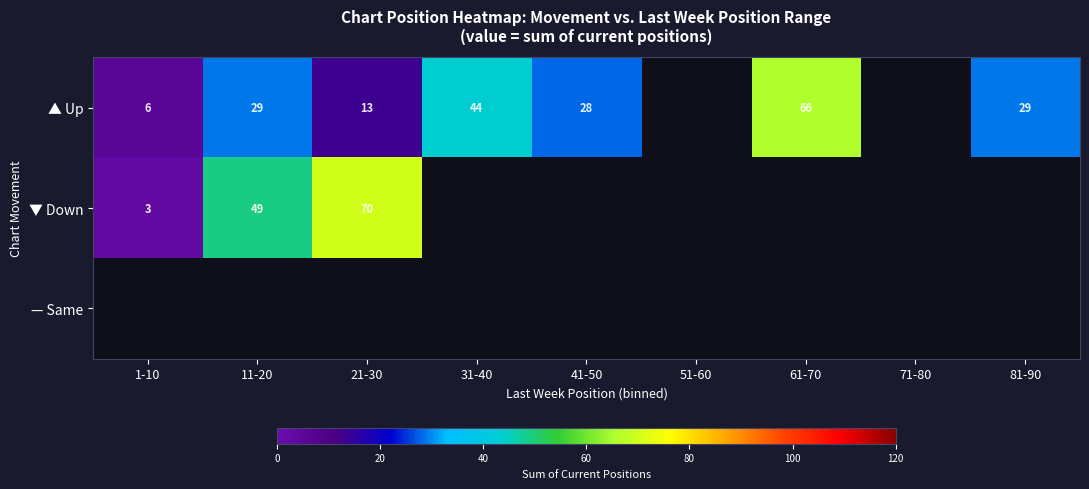

The ▼ Down series shows 70 at 21-30. True or false?

True